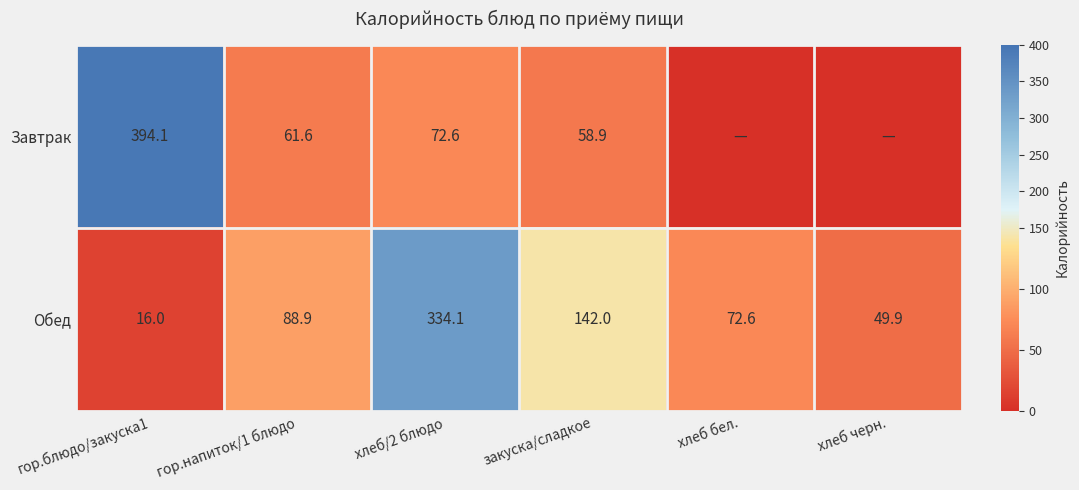

Is the value of Завтрак at гор.блюдо/закуска1 greater than the value of Обед at хлеб/2 блюдо?

Yes